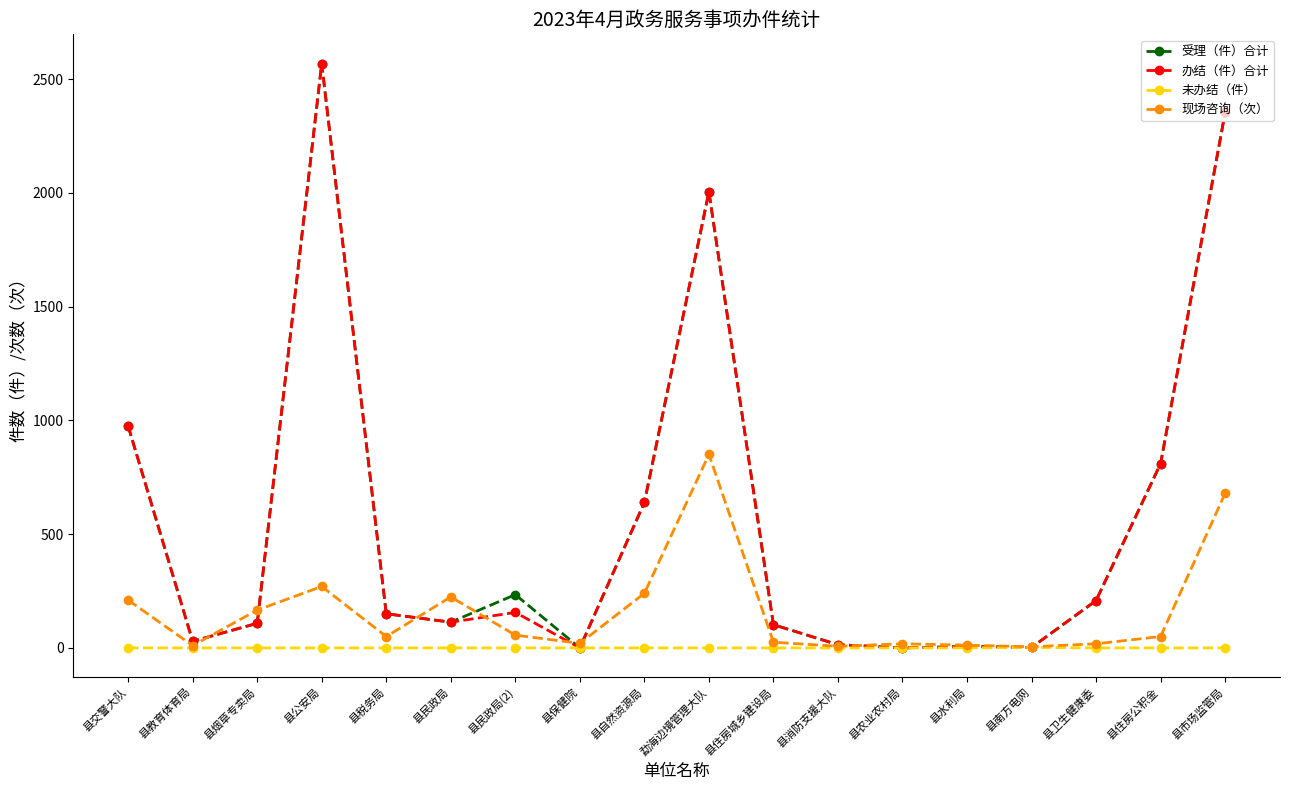

At which label is 受理（件）合计 closest to 1284?

县交警大队